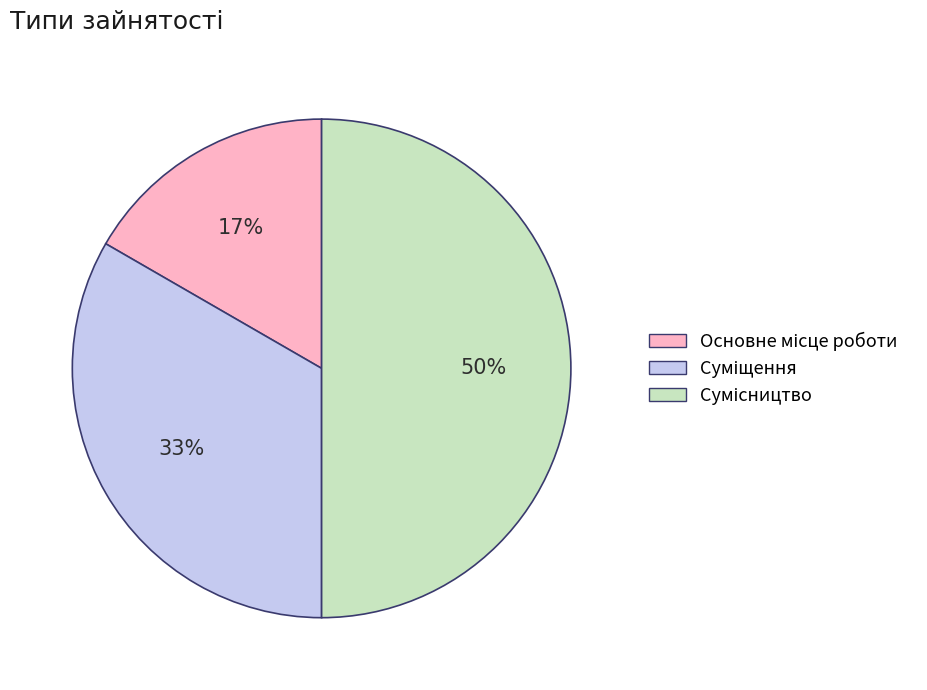

To the nearest percent, what is the difference between the largest and smallest slice percentages?

33%